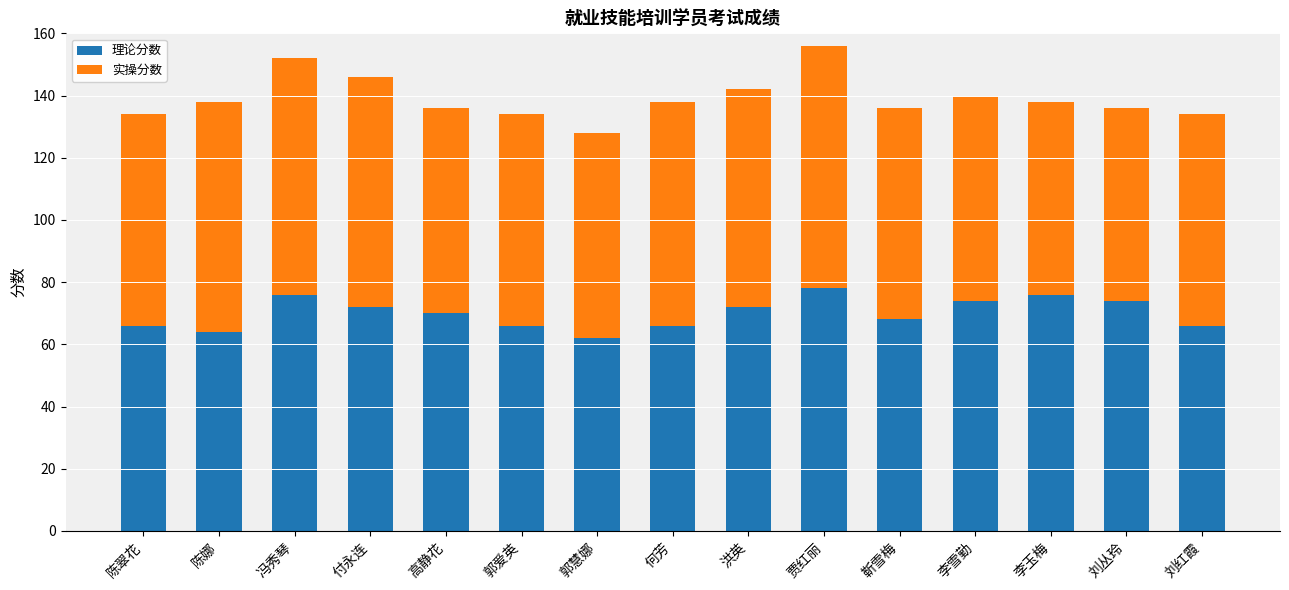

What is the minimum value for 理论分数?

62